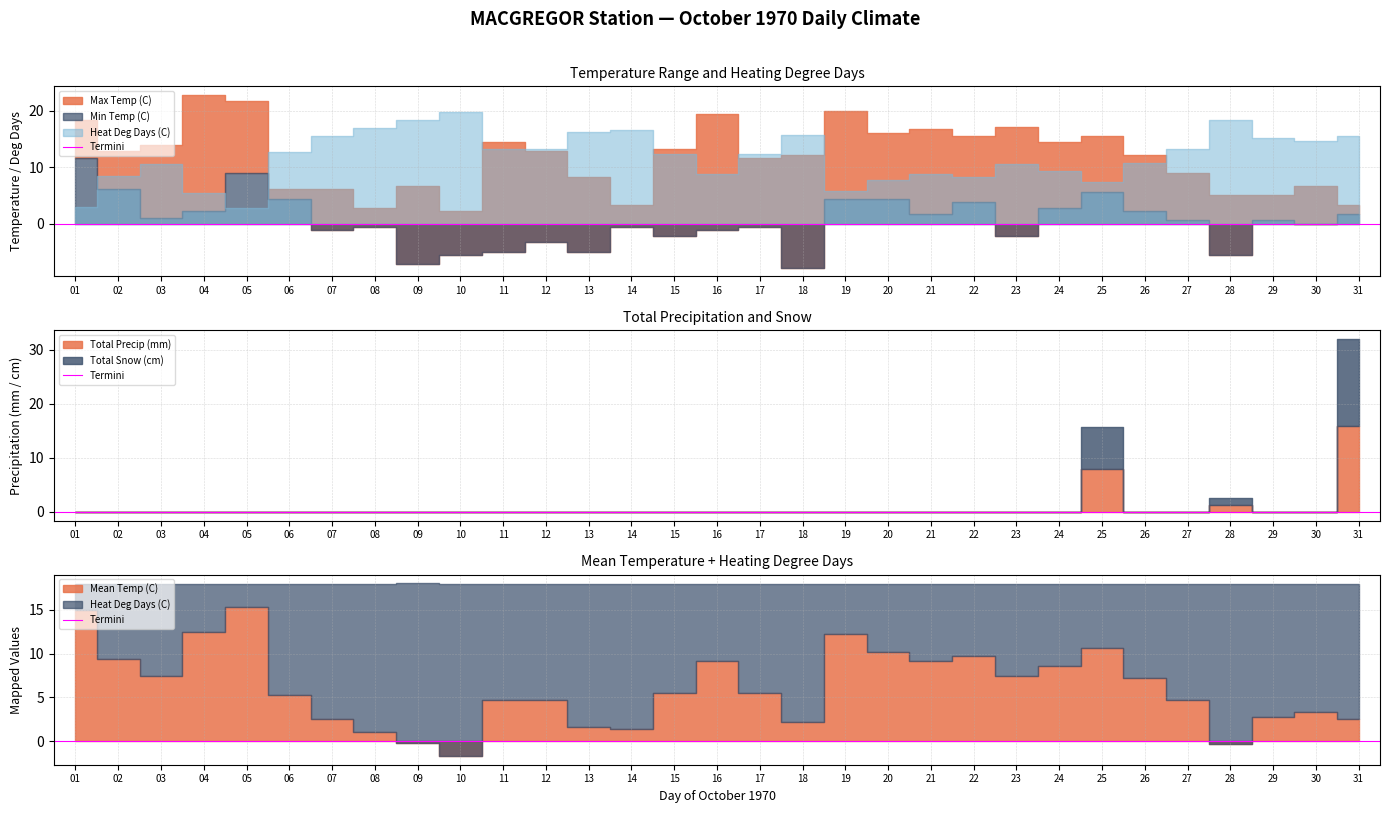

What is the value of the Heat Deg Days (C) point at the 16th from the left?

8.8